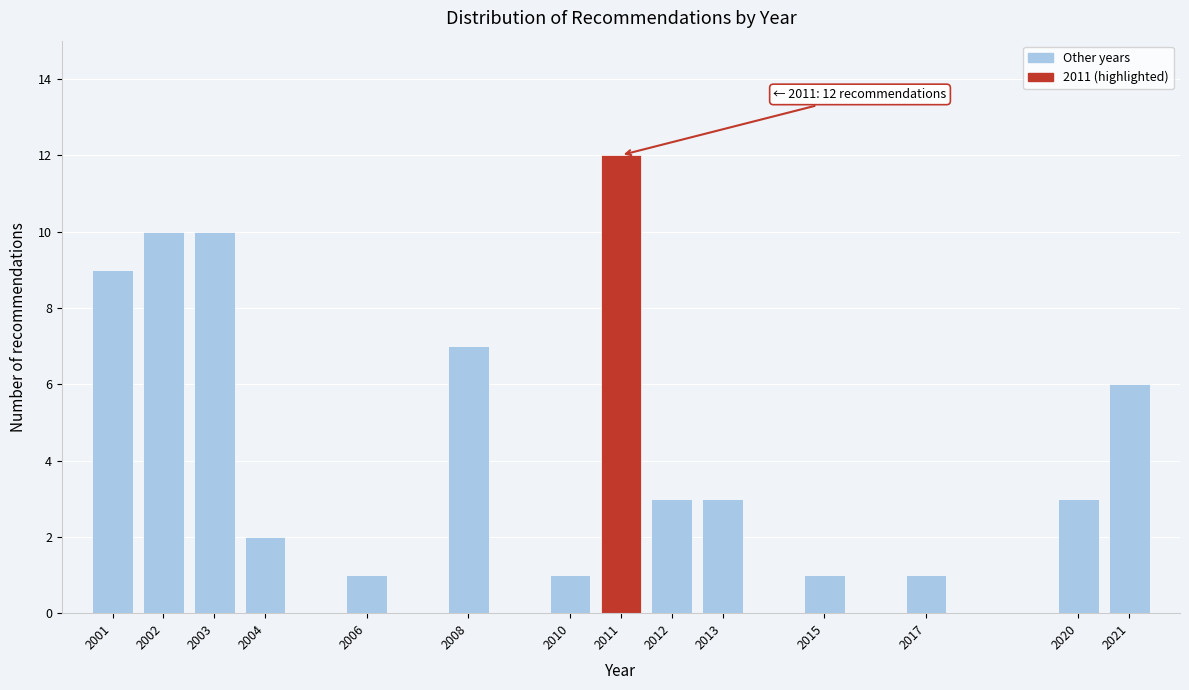

Reading left to right, list all the values displayed in this chart.

2001=9	2002=10	2003=10	2004=2	2006=1	2008=7	2010=1	2011=12	2012=3	2013=3	2015=1	2017=1	2020=3	2021=6